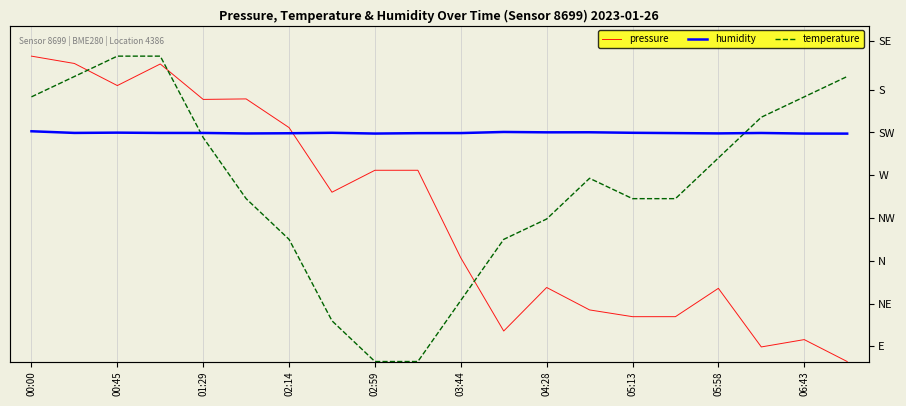

How many lines are shown in the chart?

3